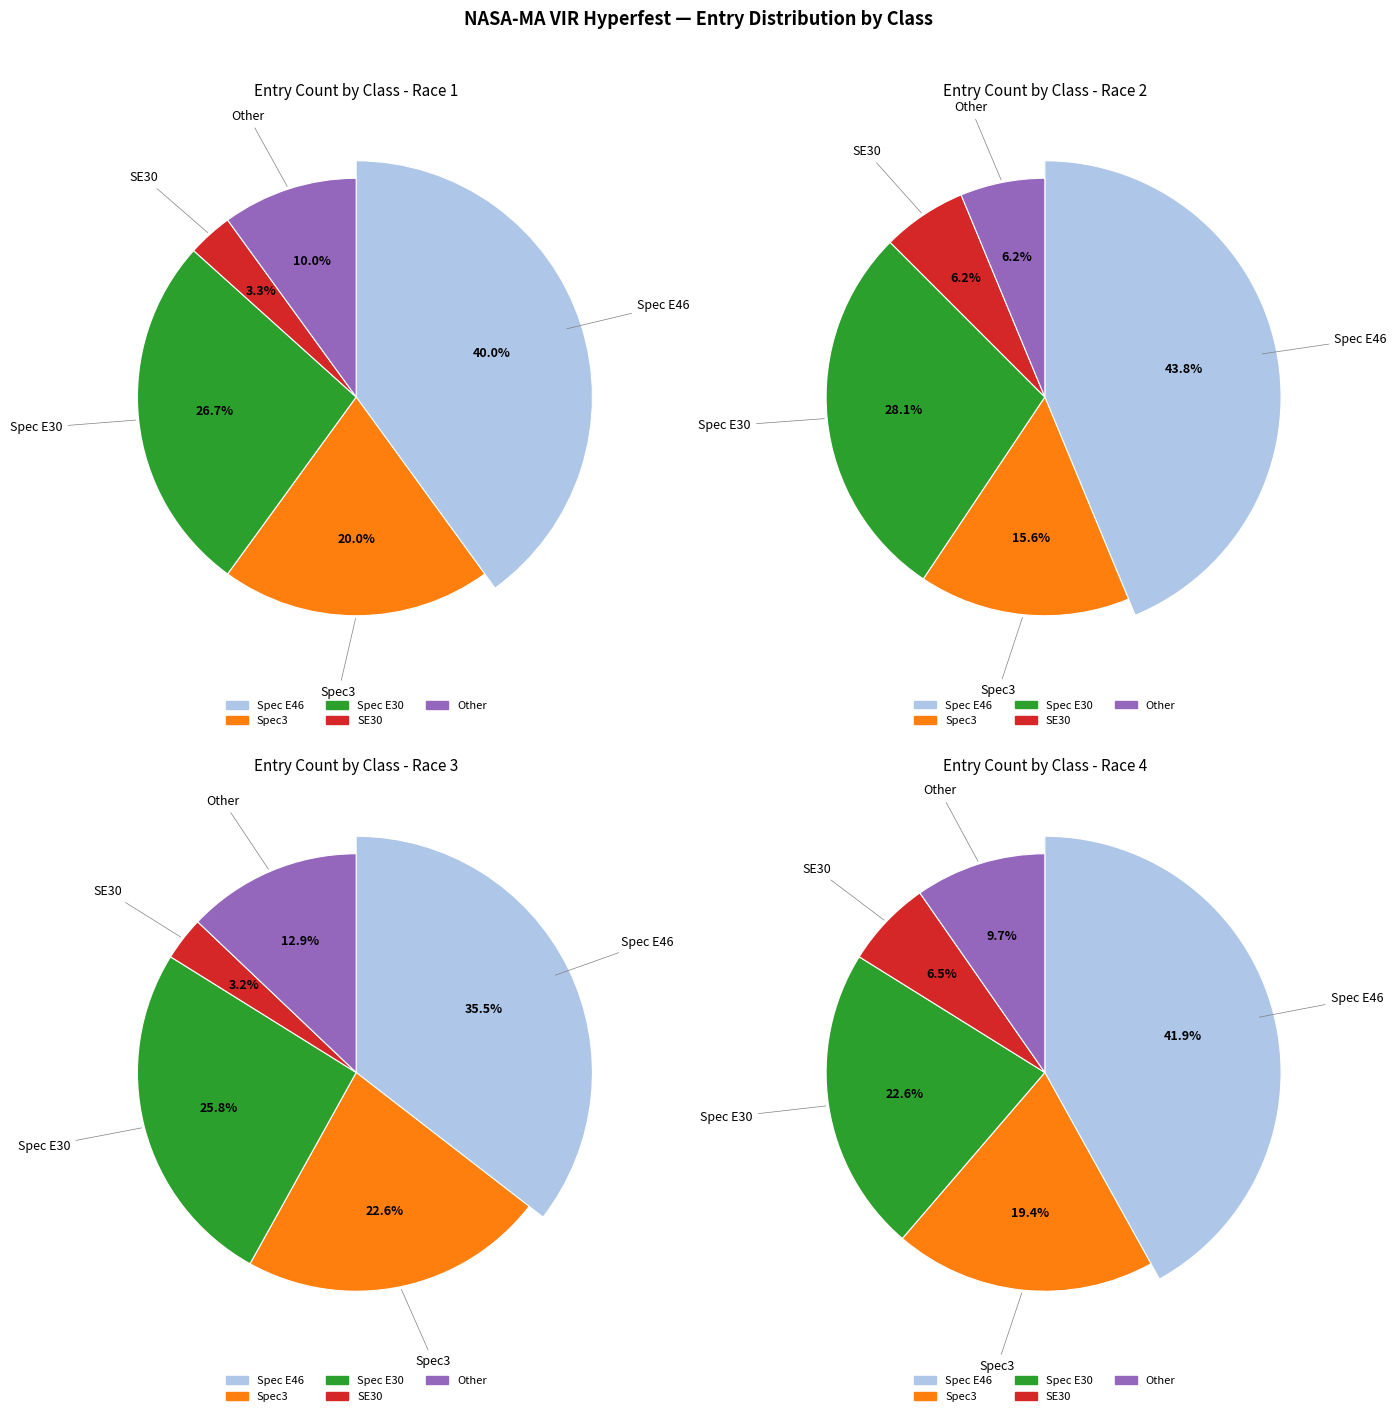

True or false: Other accounts for 1% of the total.

False